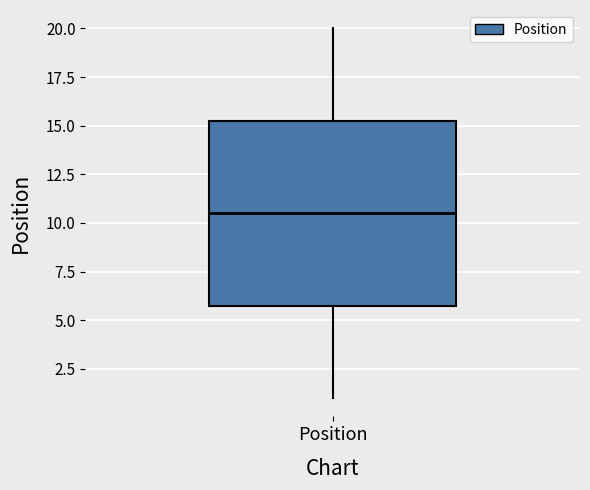

Transcribe this box plot: give where the median line is, the range the box spans, and where the two whiskers end, as read against the y-axis. The values are not printed on the chart, so give them approximately, as read against the axis.

median 10.5, box 6.0 to 15.5, whiskers 1.0 to 20.0